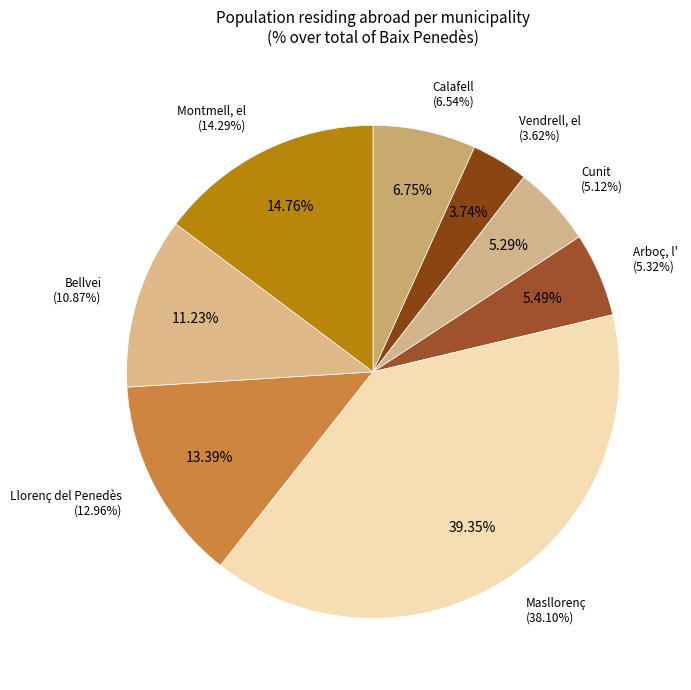

Combined, do Montmell, el and Cunit account for over 50%?

No